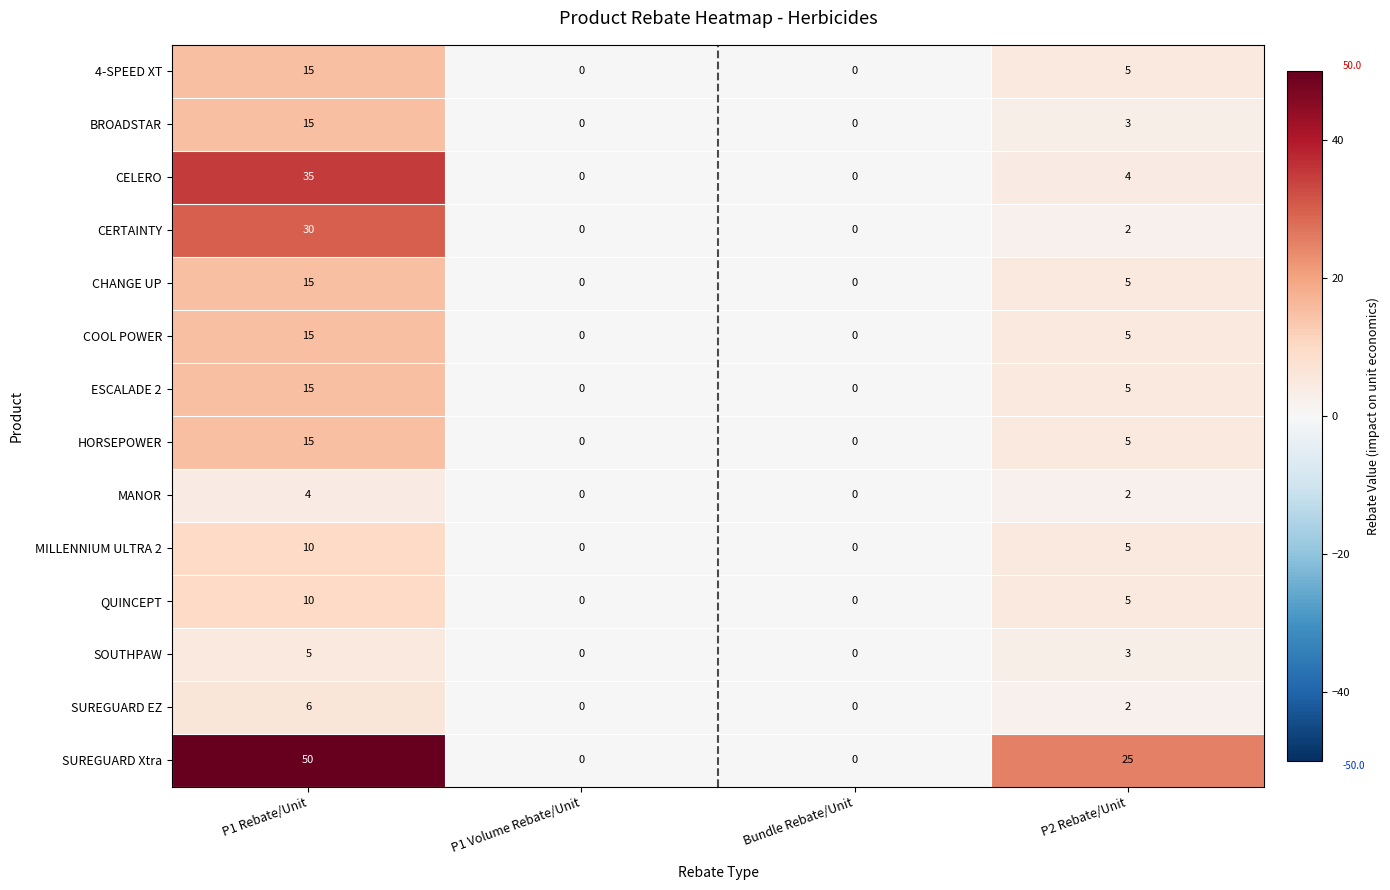

What is the difference between the highest and lowest values at P1 Rebate/Unit?

46